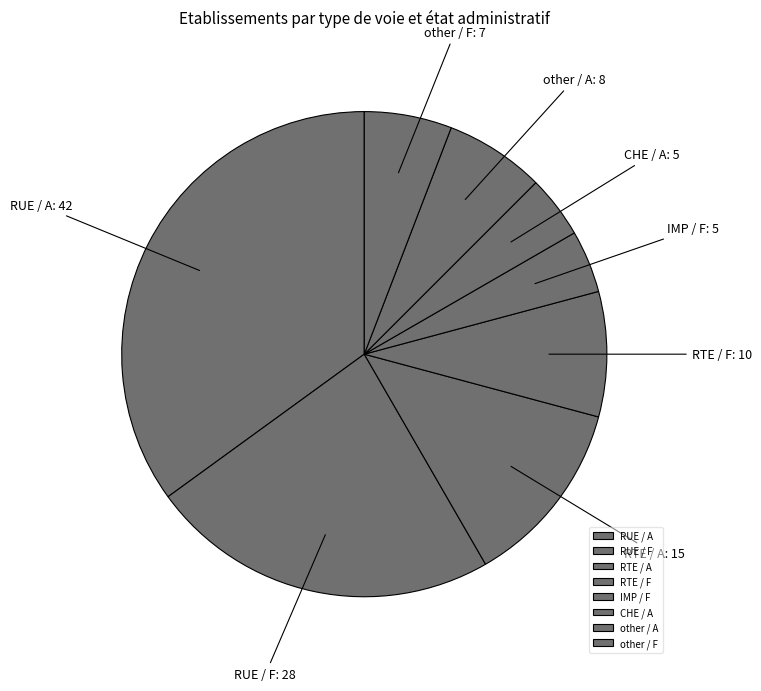

How many segments does this pie chart have?

8